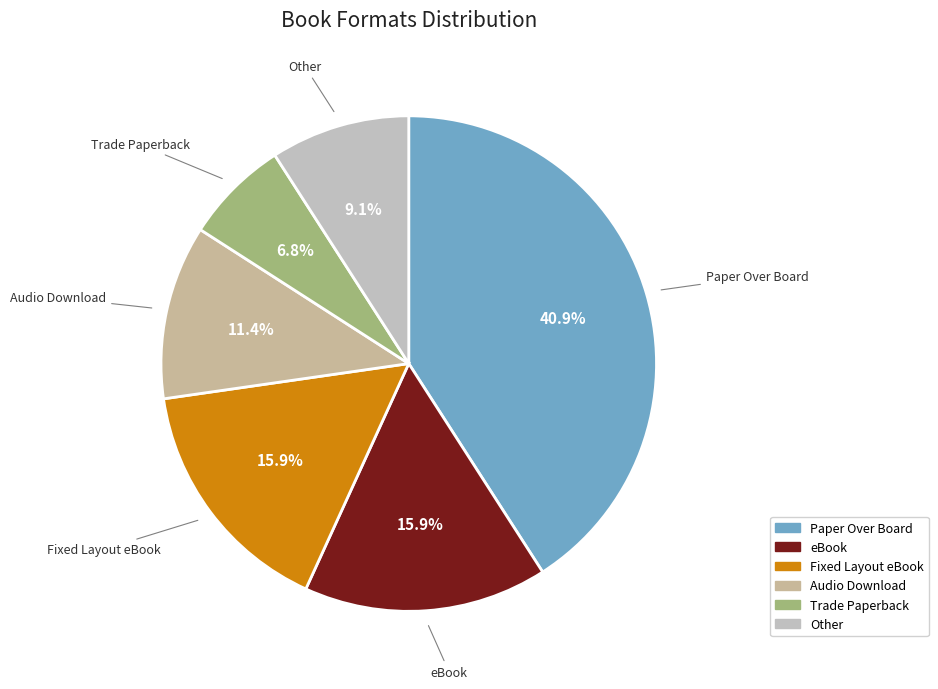

To the nearest percent, what portion does Audio Download represent?

11%